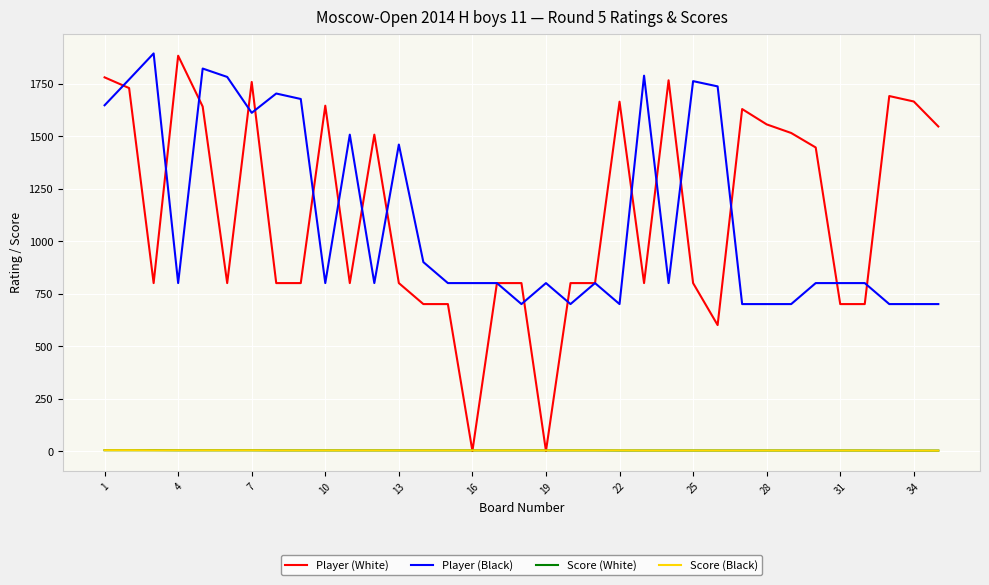

How many lines are shown in the chart?

4